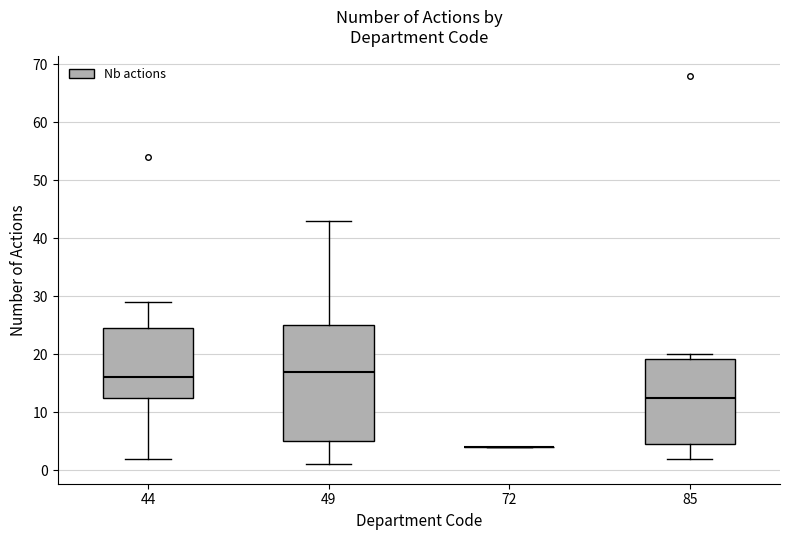

Which box is the tallest, from its lower edge to its upper edge?

49